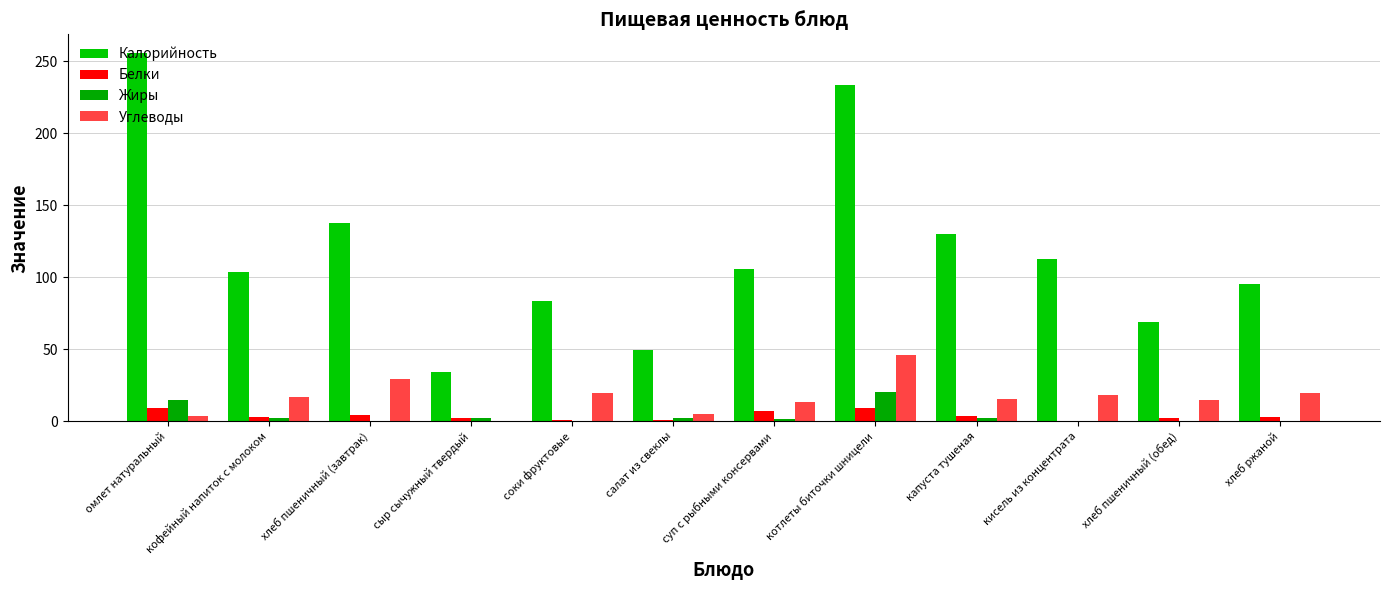

Is it true that Калорийность equals 14.5 at салат из свеклы?

False